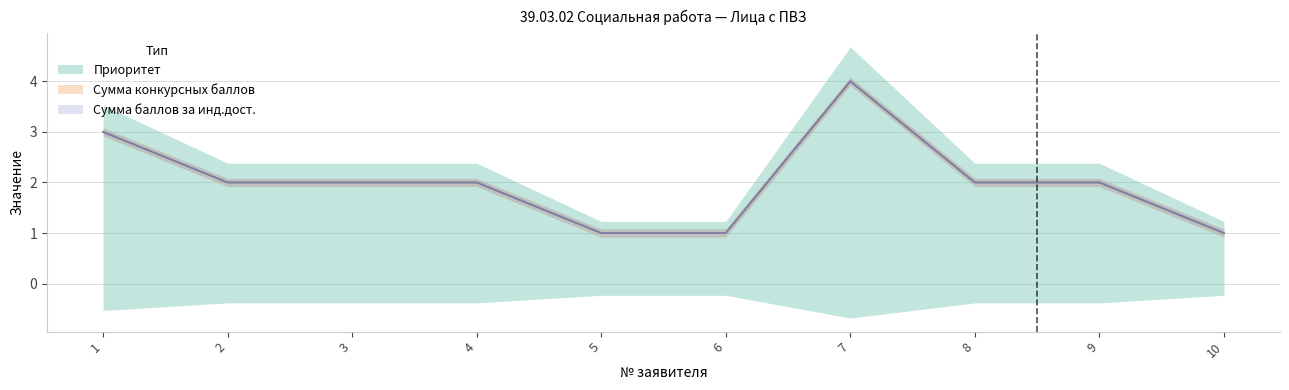

Which series changed the most between 5 and 10?

Приоритет